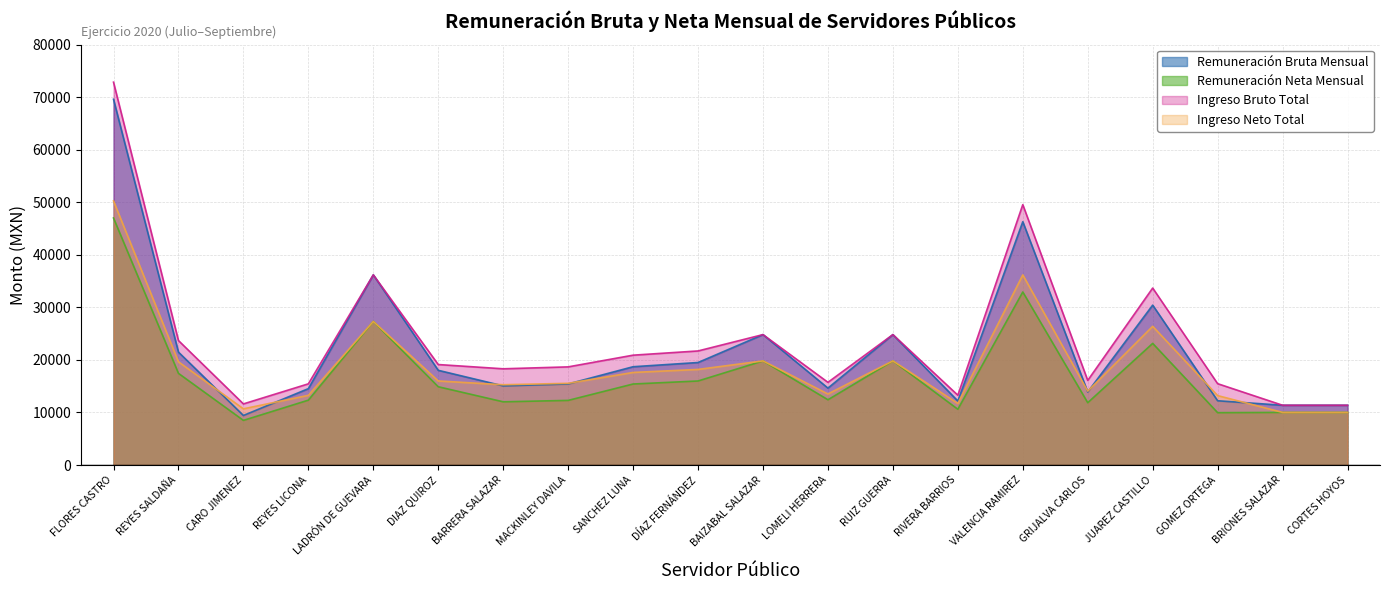

Rank the series at GRIJALVA CARLOS from lowest to highest value.

Remuneración Neta Mensual, Remuneración Bruta Mensual, Ingreso Neto Total, Ingreso Bruto Total